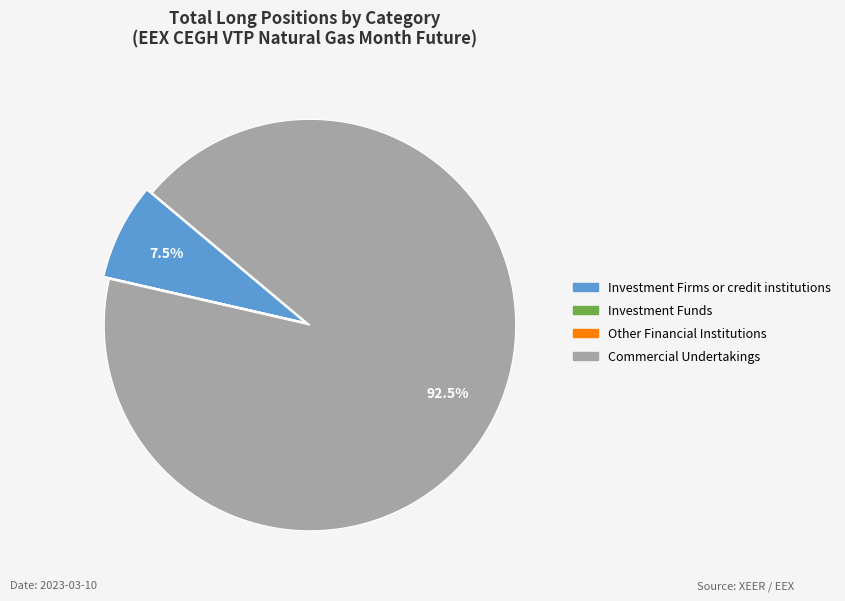

Which category has the biggest portion of the pie?

Commercial Undertakings